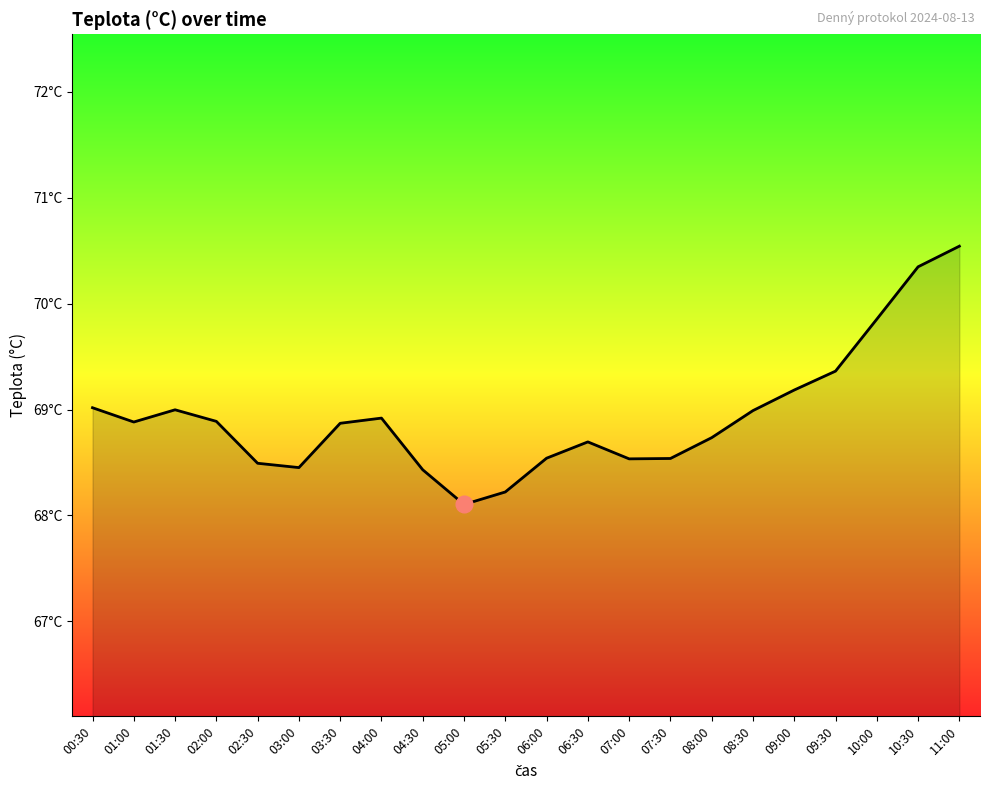

Reading left to right, extract all data points from this chart.

00:30=69.0	01:00=68.9	01:30=69.0	02:00=68.9	02:30=68.5	03:00=68.5	03:30=68.9	04:00=68.9	04:30=68.4	05:00=68.1	05:30=68.2	06:00=68.5	06:30=68.7	07:00=68.5	07:30=68.5	08:00=68.7	08:30=69.0	09:00=69.2	09:30=69.4	10:00=69.9	10:30=70.3	11:00=70.5